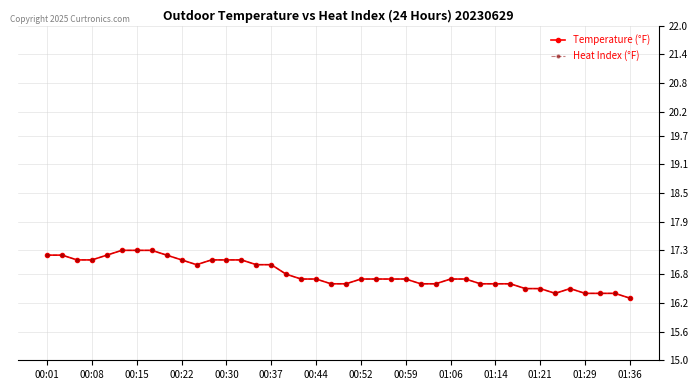

Is this an area chart (filled region under the line)?

No